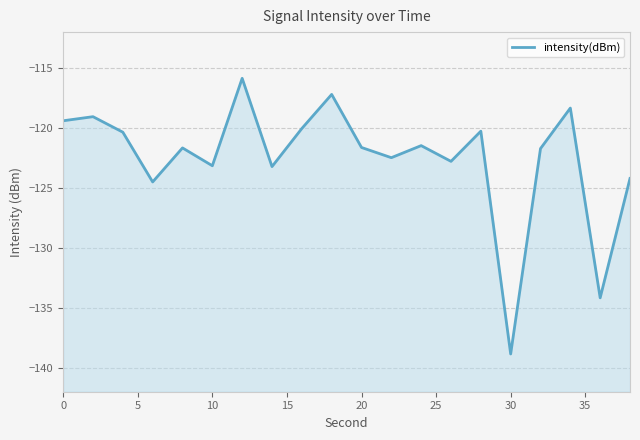

What is the difference between the maximum and minimum values?

23.0